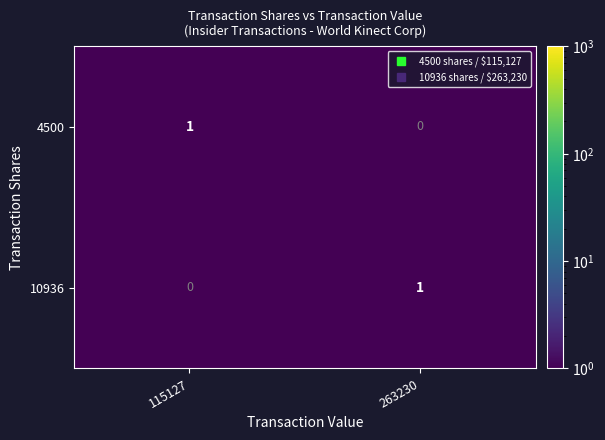

Where is 10936 nearest to the value 0?

115127